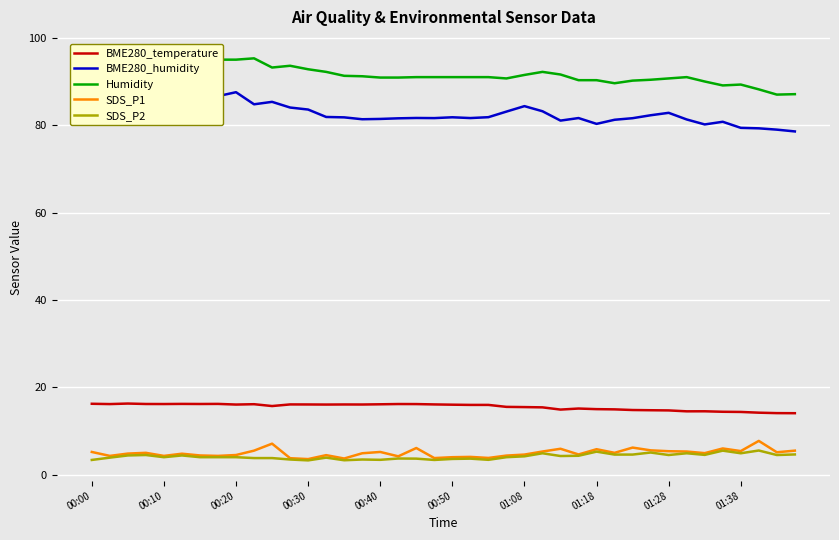

Is this an area chart (filled region under the line)?

No